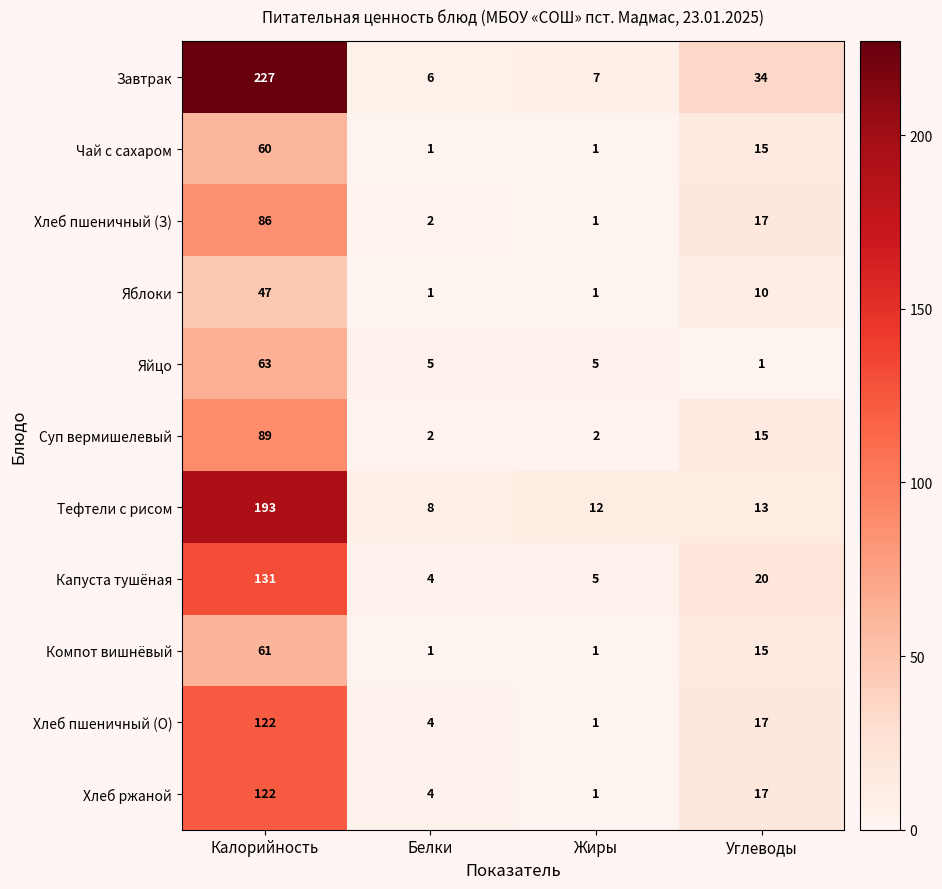

How many data points in Хлеб ржаной are less than 17?

2